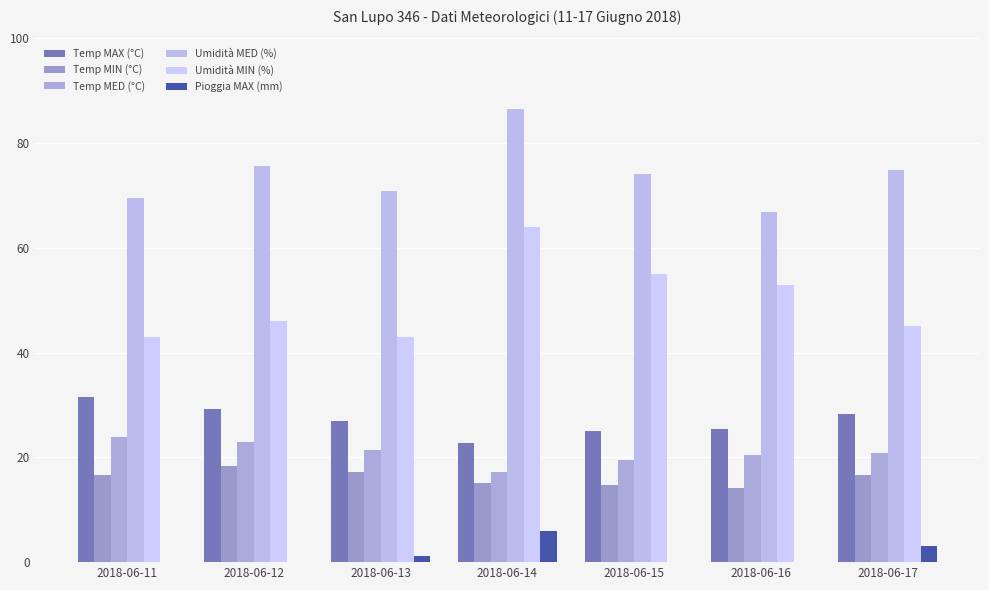

Which label corresponds to the smallest value in the chart?

2018-06-11